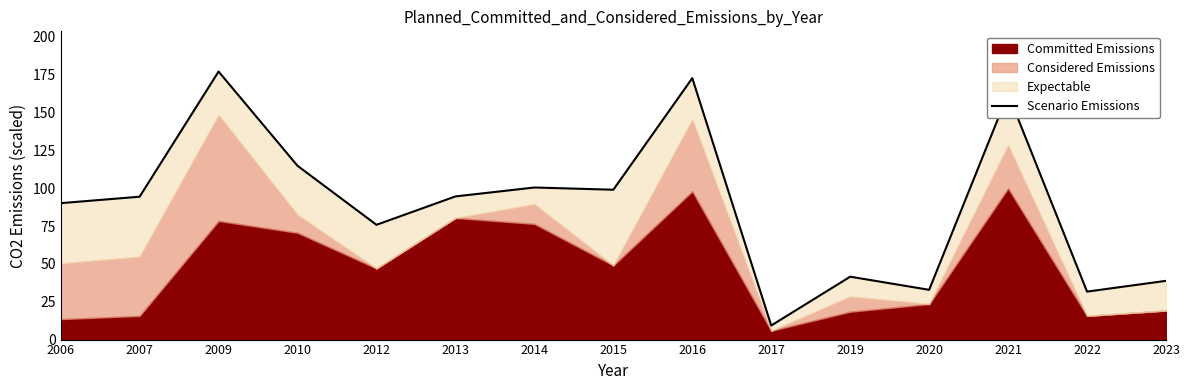

How many interior local valleys (lower than both neighbors) does the data have?

5